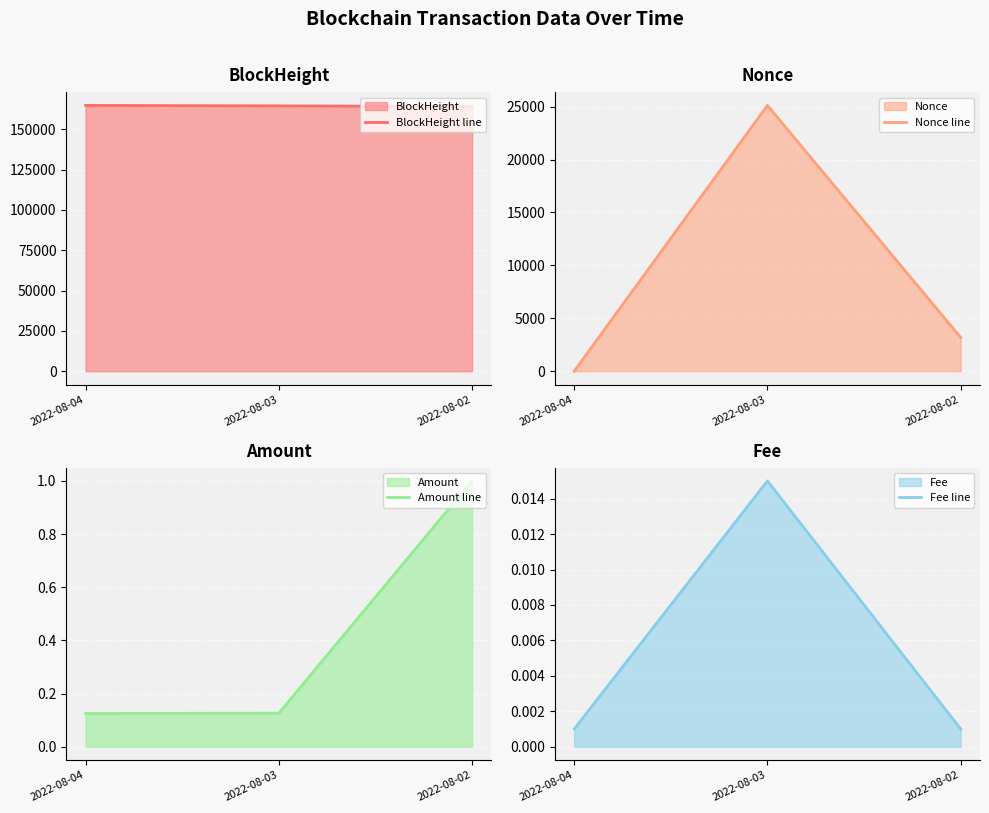

At which label does BlockHeight line first exceed 164478?

2022-08-04